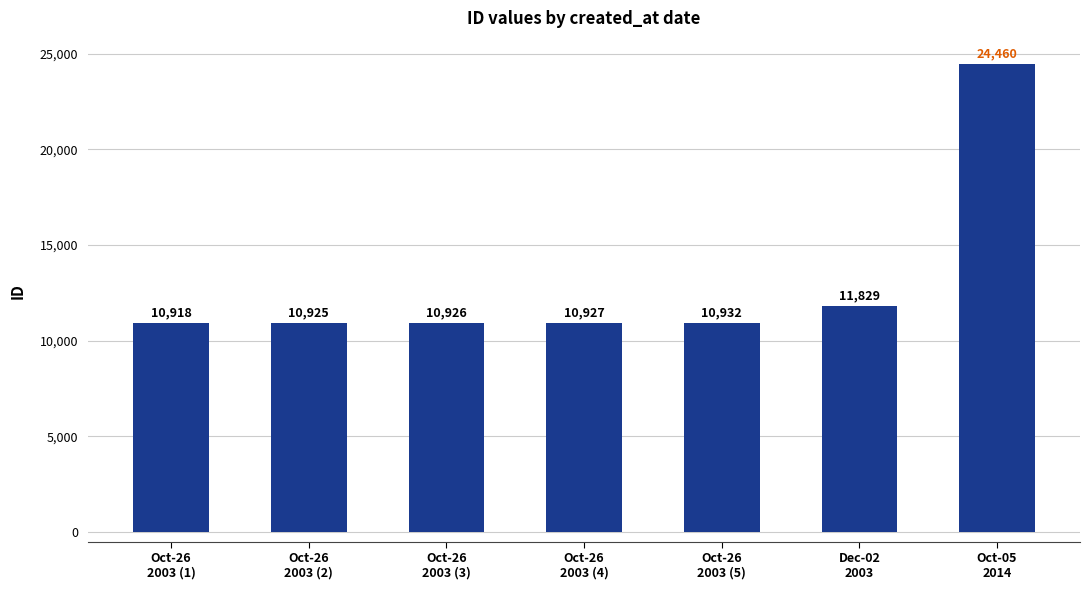

The chart shows a value of 15901 at Oct-26
2003 (2). True or false?

False